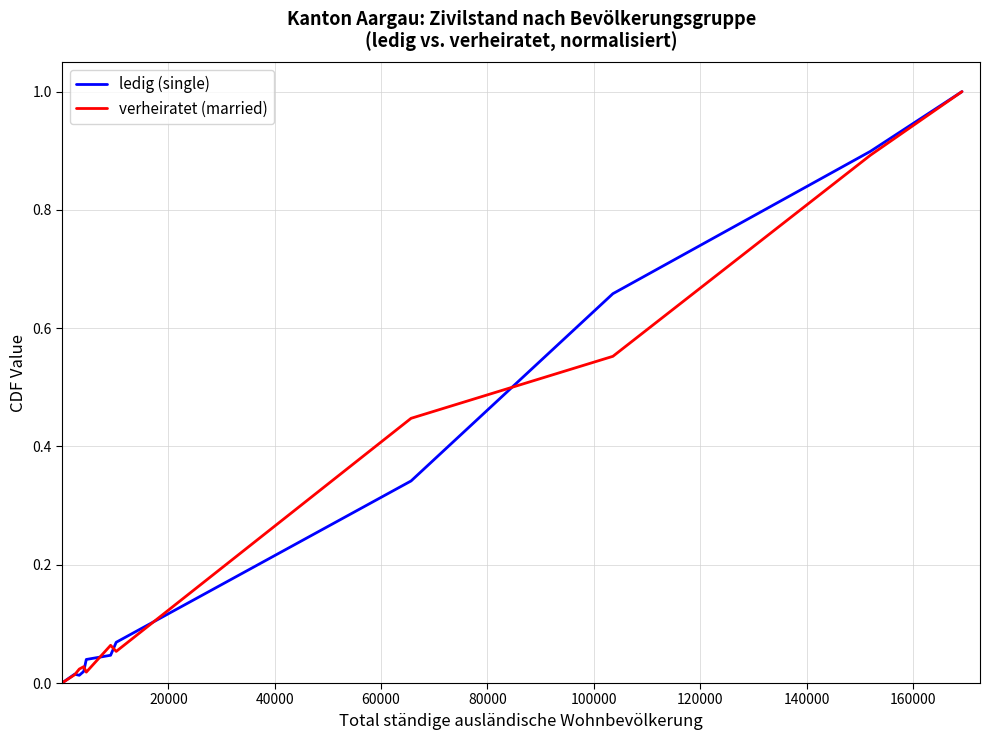

What is the maximum value shown in the chart?

1.0